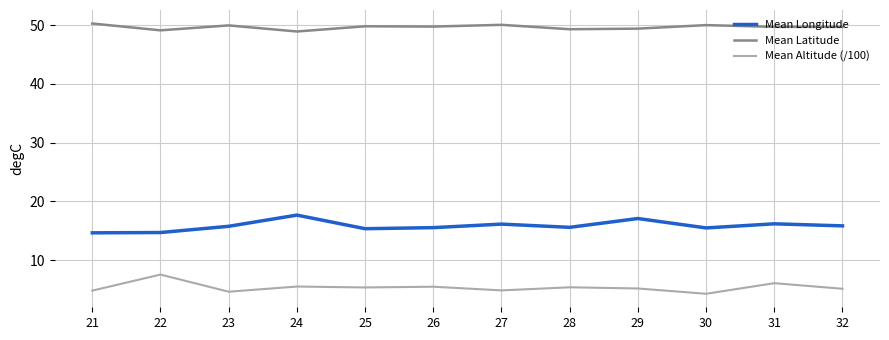

List the series in order of their overall mean, highest first.

Mean Latitude, Mean Longitude, Mean Altitude (/100)